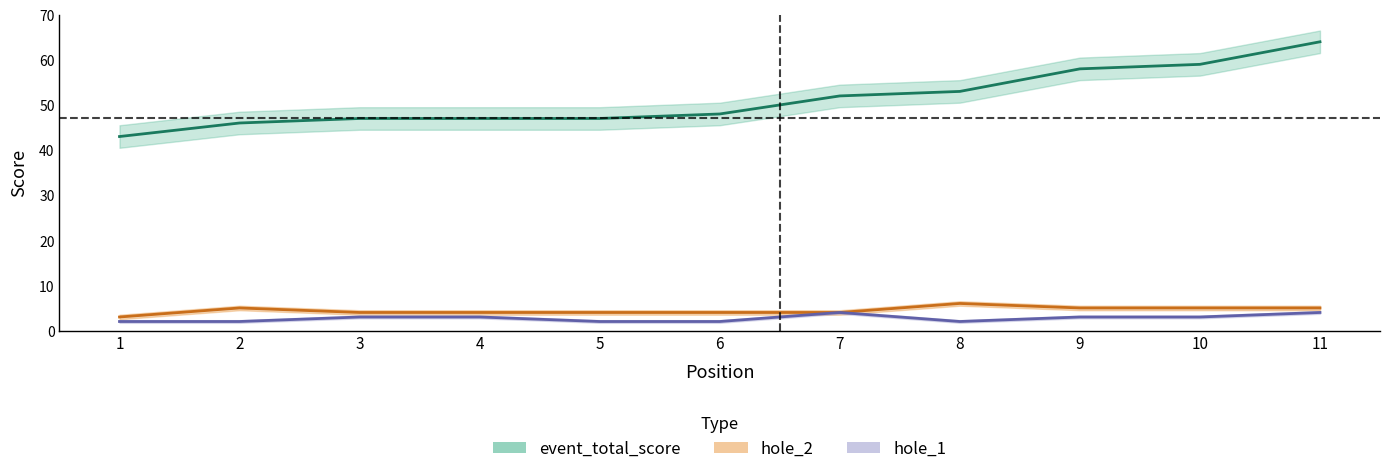

Reading left to right, what are all the values shown in this chart?

event_total_score: 43	46	47	47	47	48	52	53	58	59	64
hole_2: 3	5	4	4	4	4	4	6	5	5	5
hole_1: 2	2	3	3	2	2	4	2	3	3	4